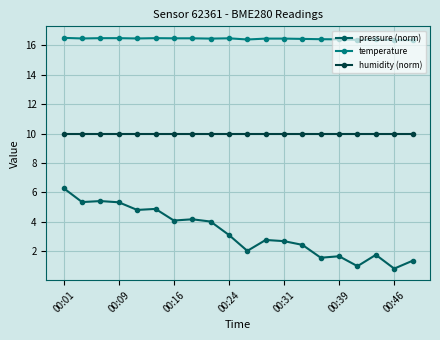

What is the difference between the second highest and second lowest values in the temperature series?

0.1